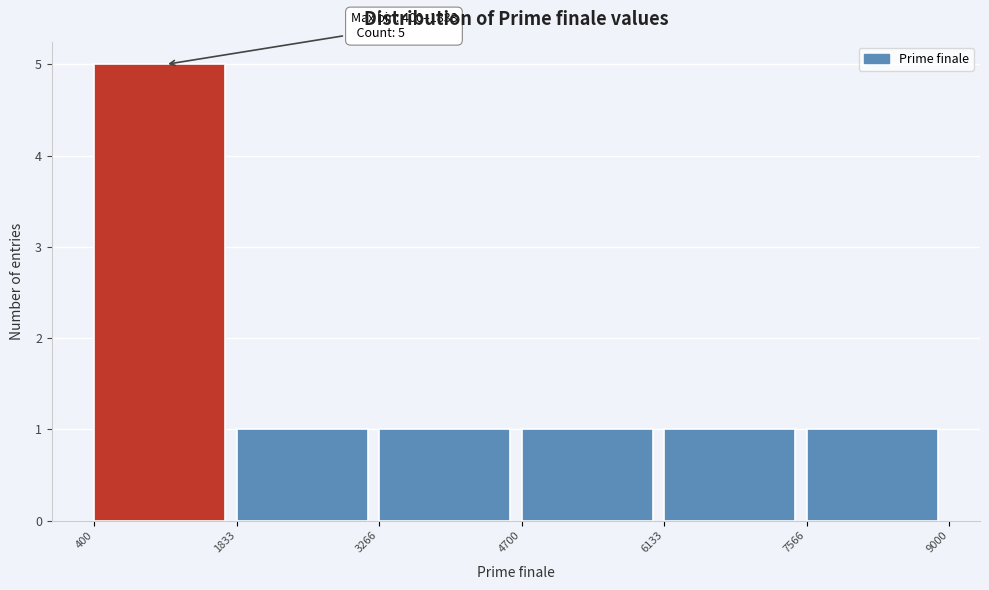

Over which range of the x-axis is the bar tallest?

400 to 1833